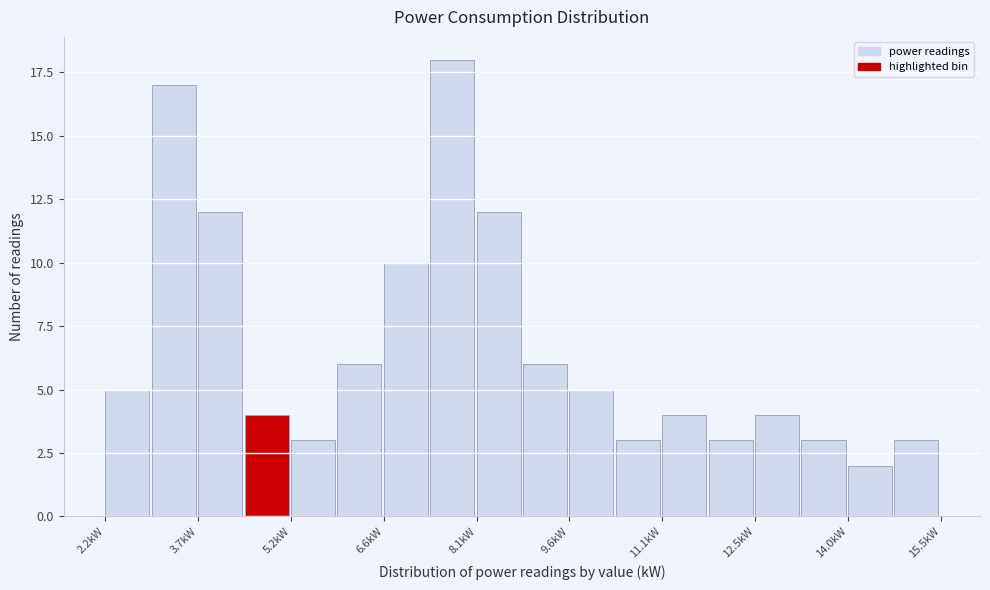

Read against the x-axis, roughly where is the centre of the tallest bar?

7.8